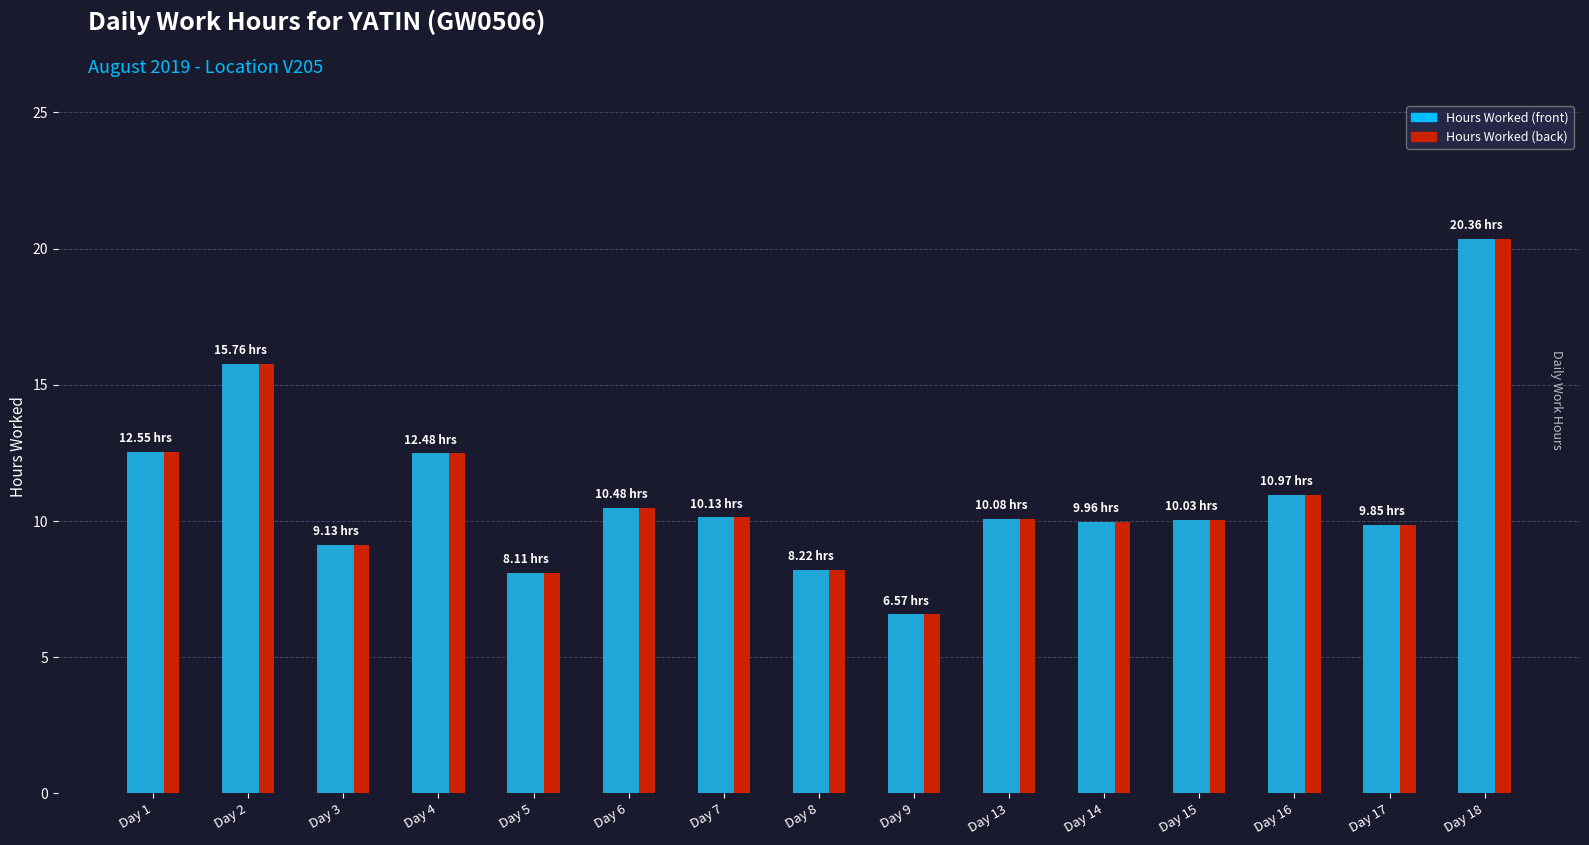

What is the minimum value shown in the chart?

6.6